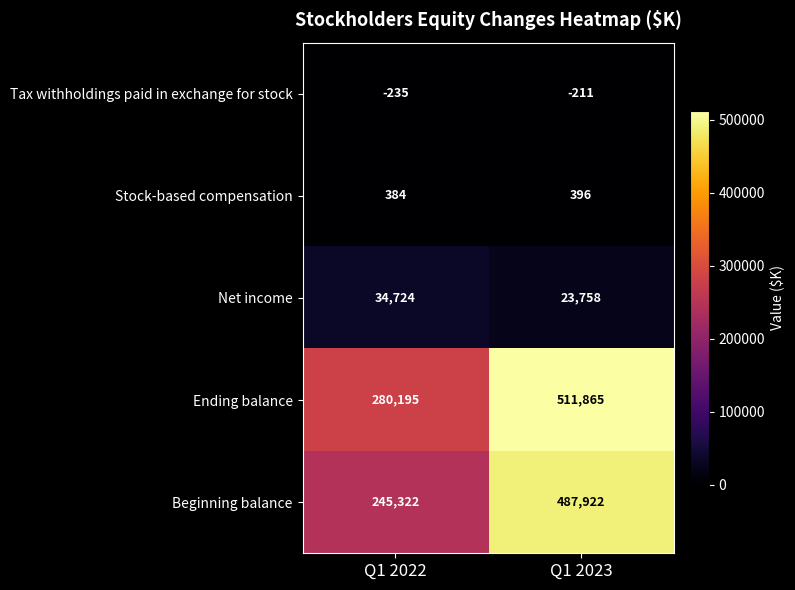

What value does the Beginning balance series have at Q1 2022, to the nearest 50?

245300